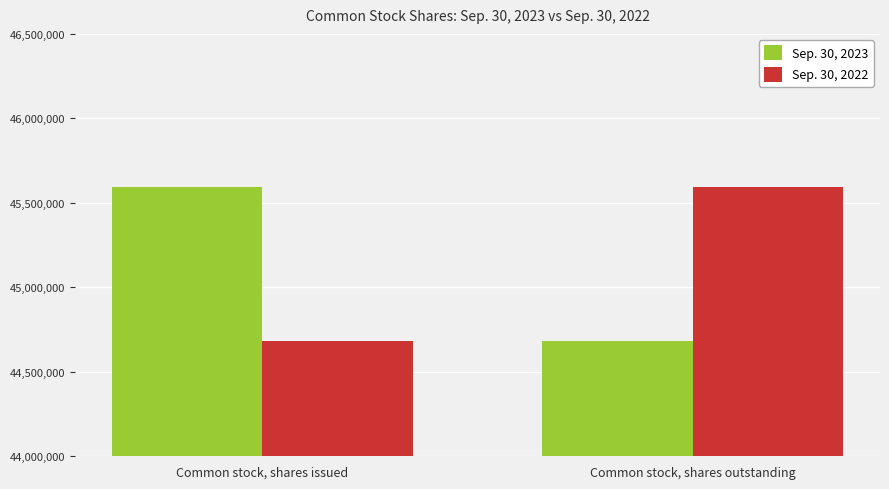

The Sep. 30, 2023 series shows 68443184 at Common stock, shares outstanding. True or false?

False